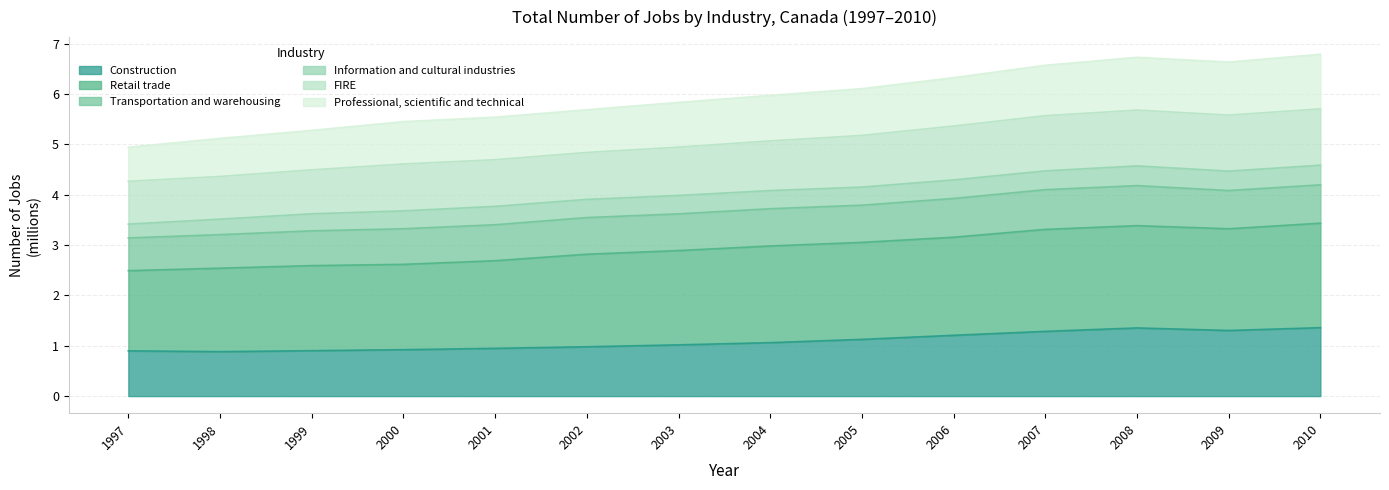

True or false: FIRE and Retail trade intersect in this chart.

False